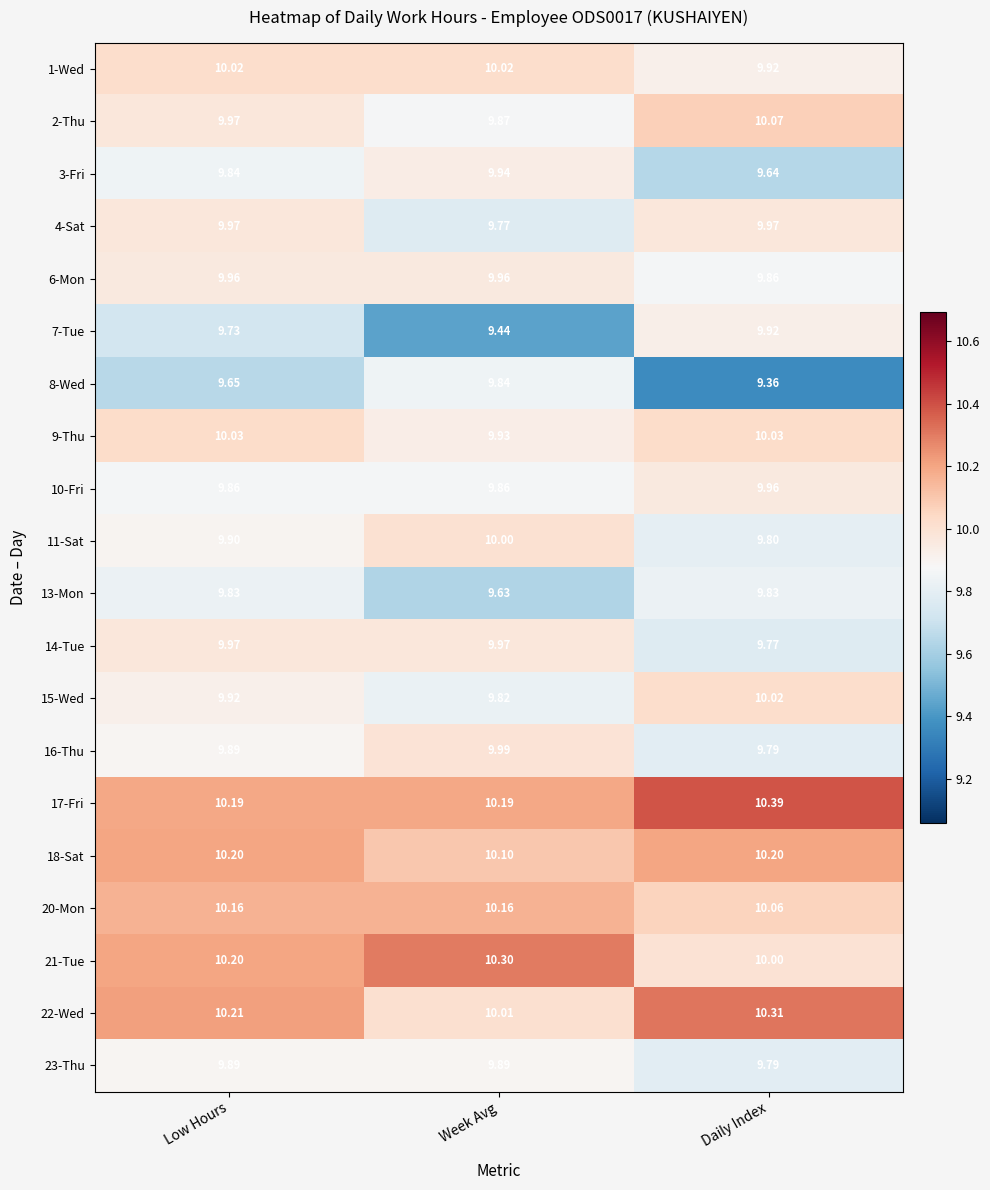

At which label does 14-Tue reach its minimum?

Daily Index